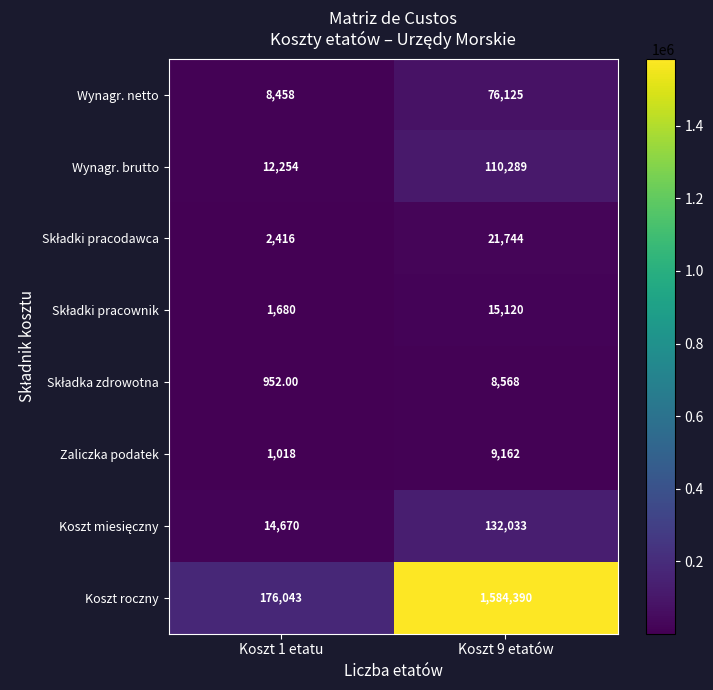

At which category is the sum across all series the highest?

Koszt 9 etatów